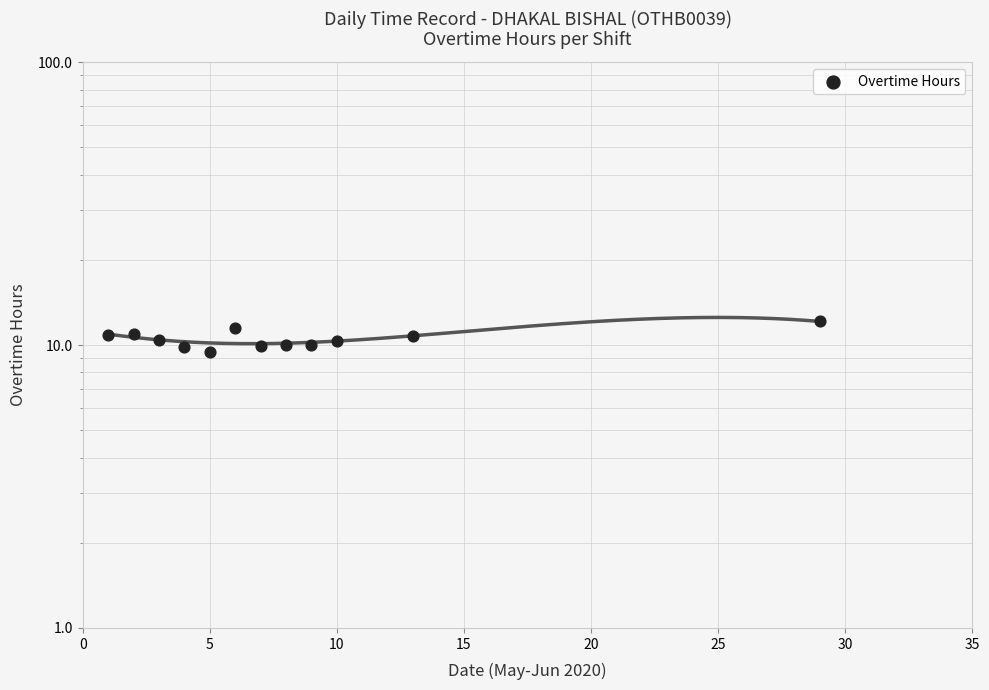

What is the change in value from 25 to 35?

+0.5